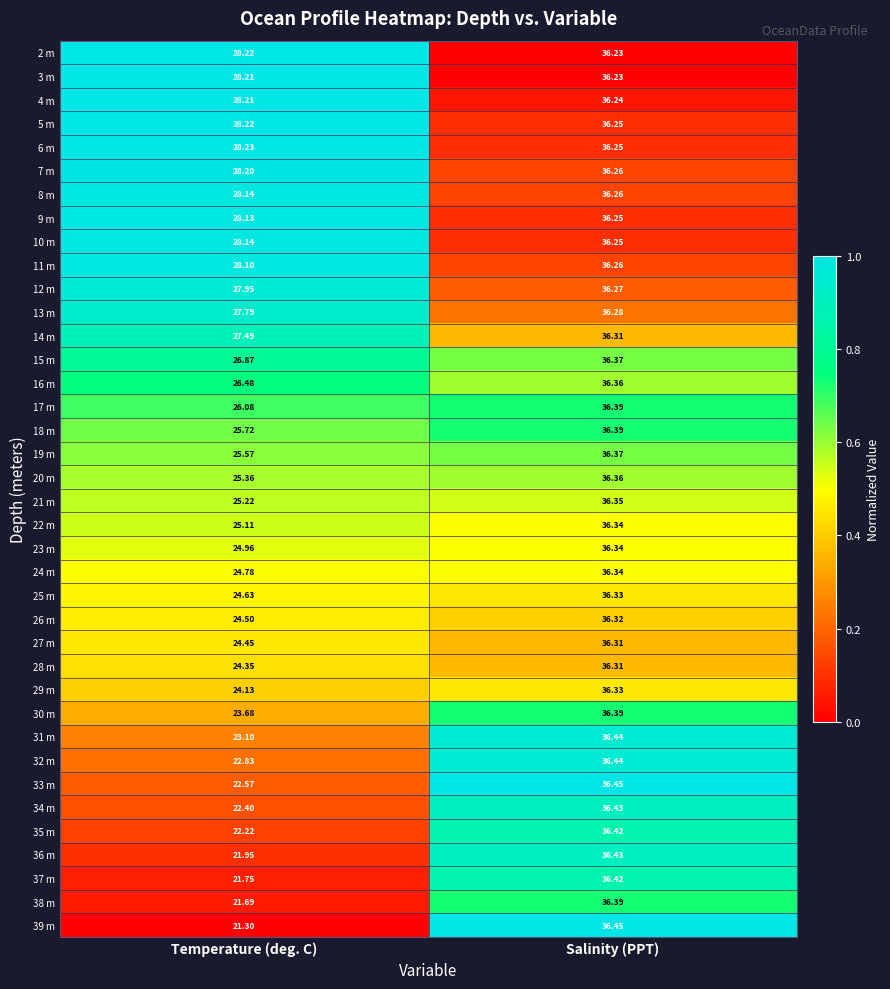

Is the value of 18 m at Salinity (PPT) greater than the value of 11 m at Salinity (PPT)?

Yes